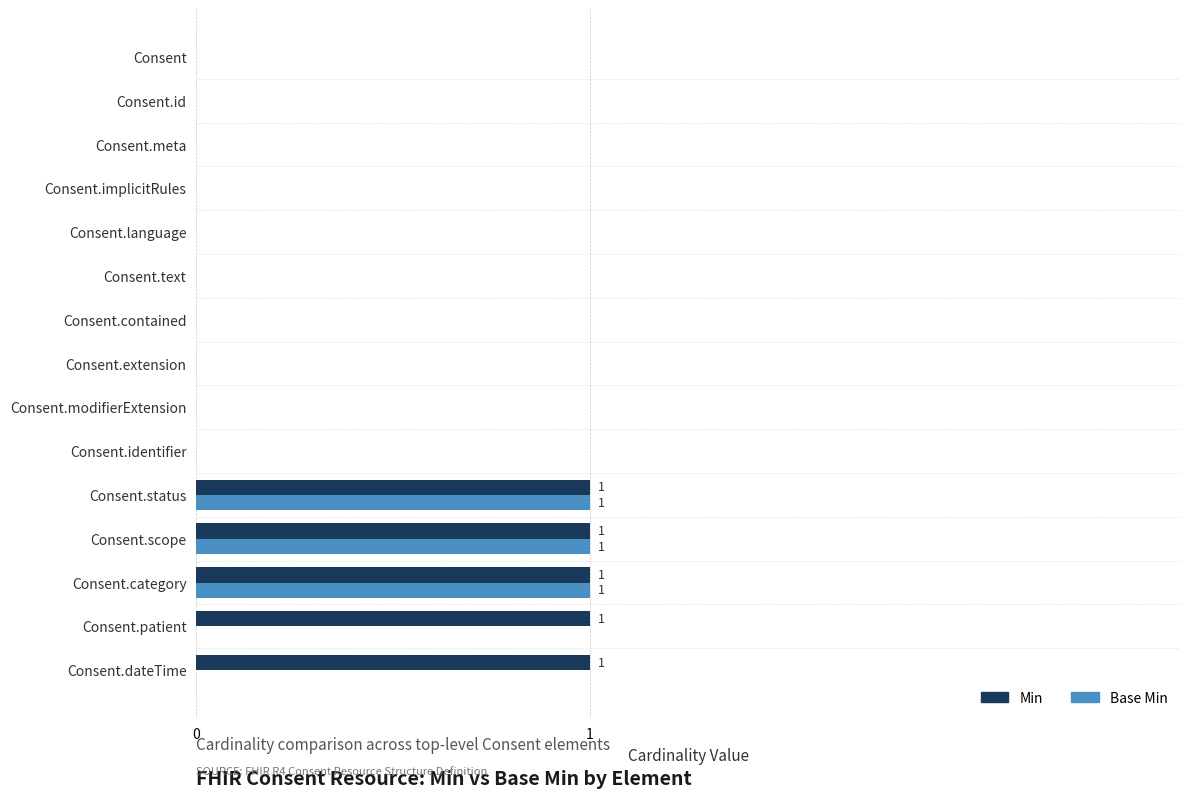

Is it true that Base Min equals 0 at Consent.text?

True